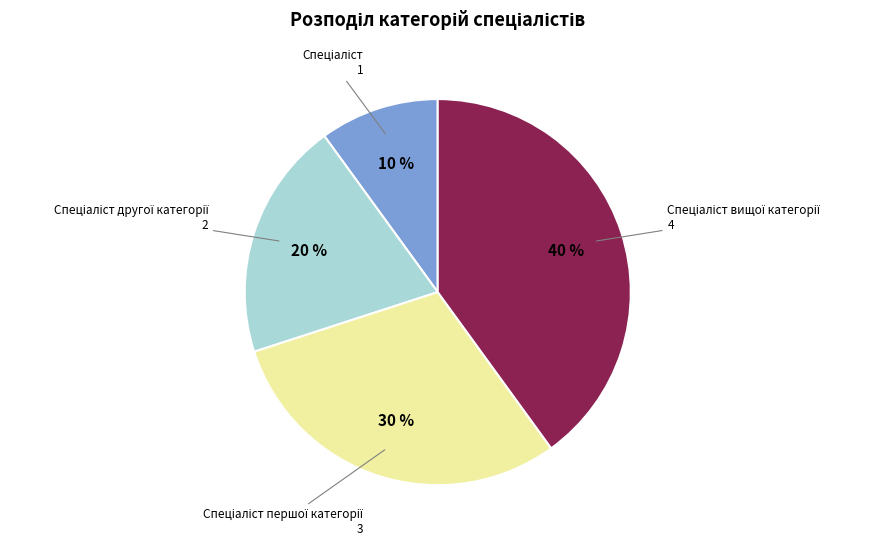

Is there any slice that represents more than half of the pie?

No